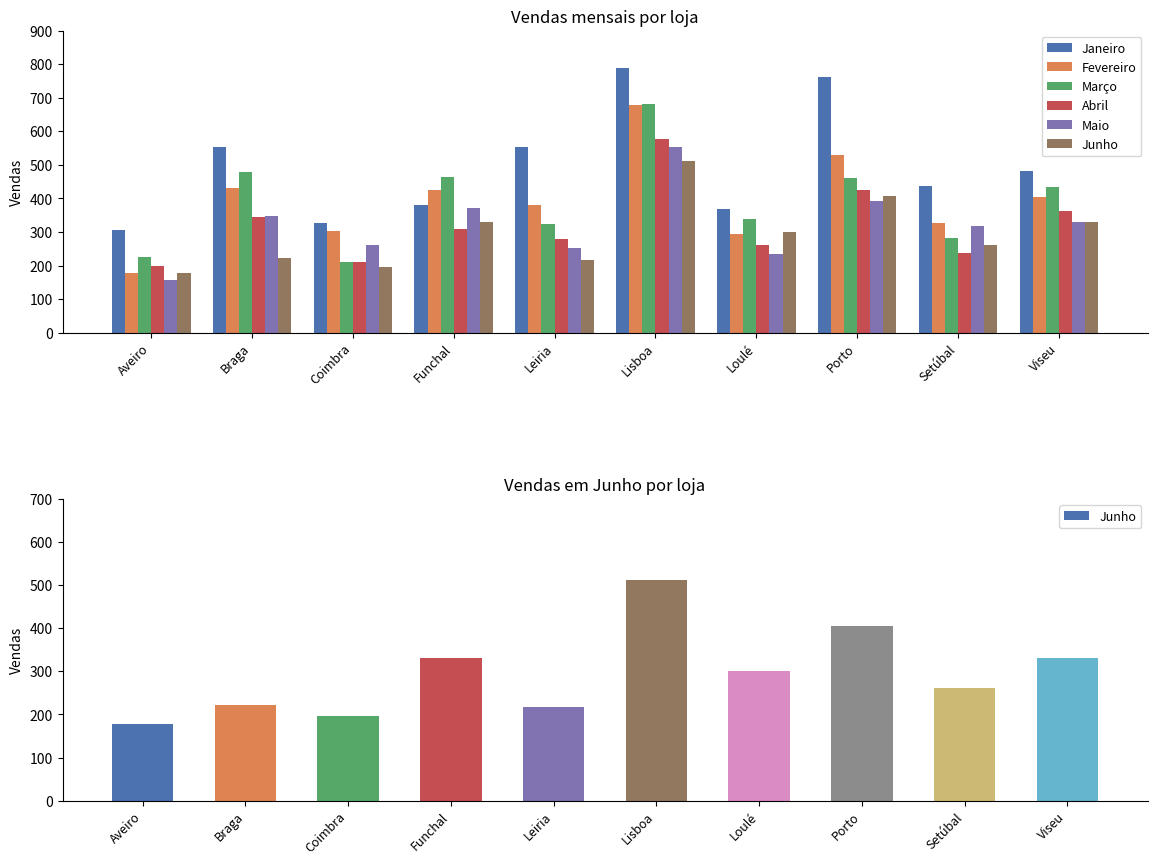

How many bars are there in total?

60